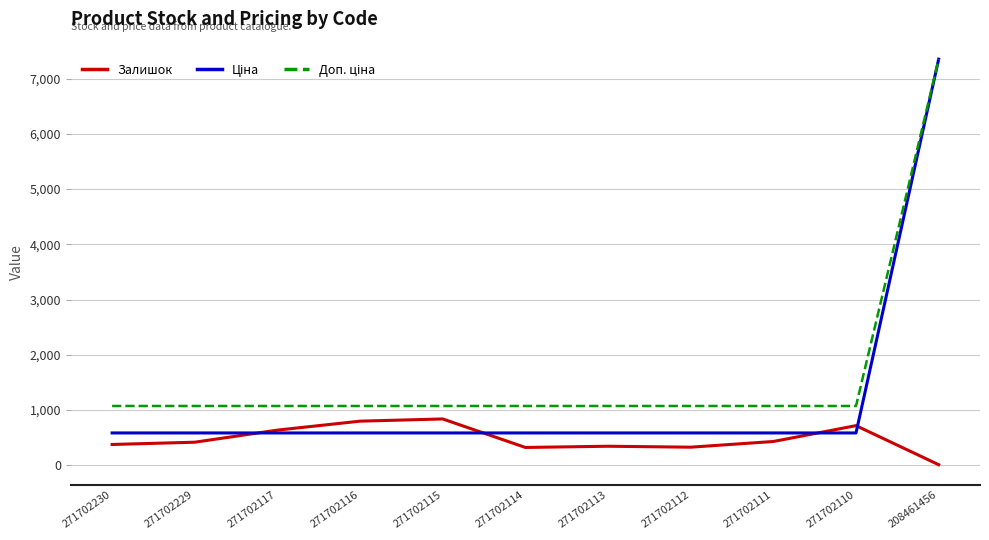

What is the maximum value shown in the chart?

7351.2